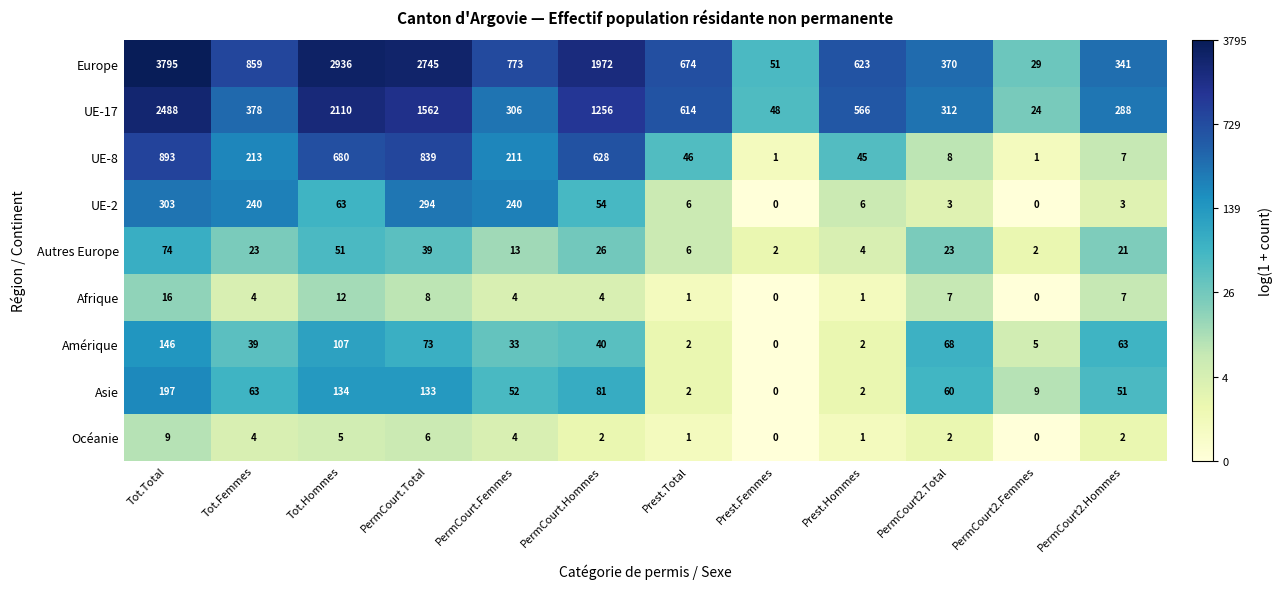

What is the difference between the maximum and minimum values in the UE-2 series?

303